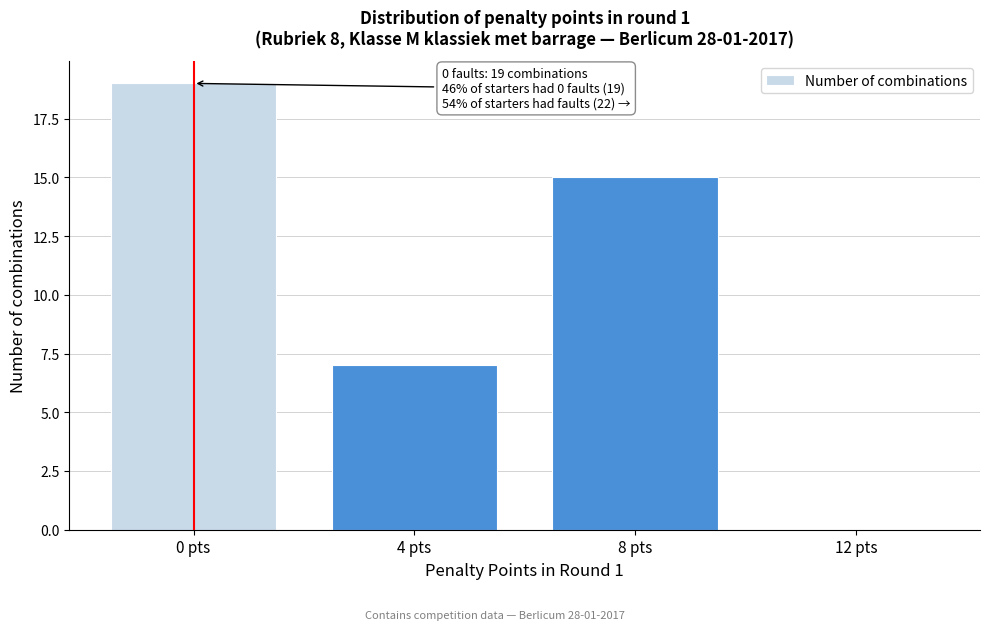

Reading left to right, transcribe all the data shown in this chart.

0 pts=19	4 pts=7	8 pts=15	12 pts=0